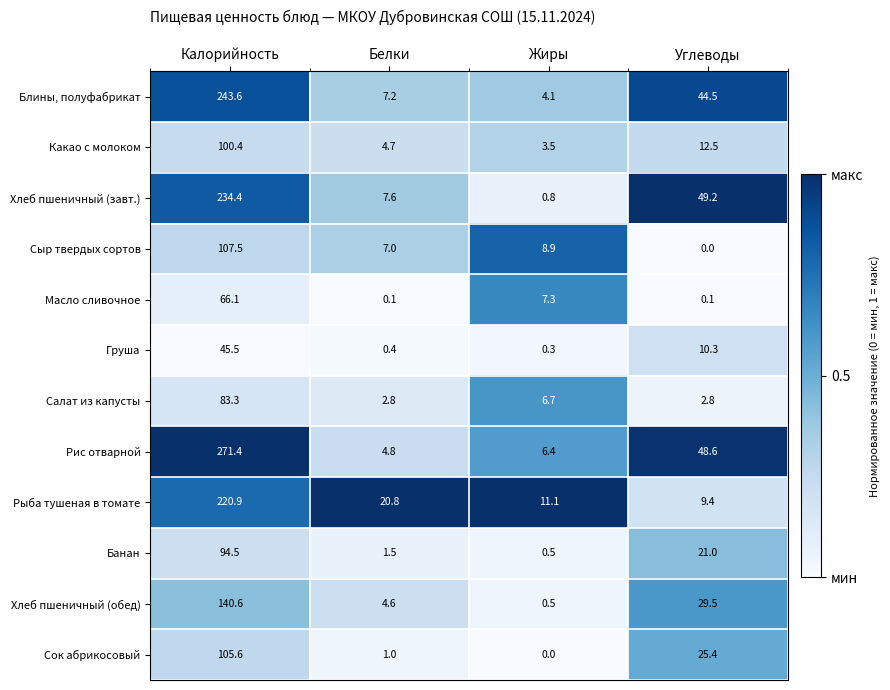

Which series has the largest total across all categories?

Рис отварной